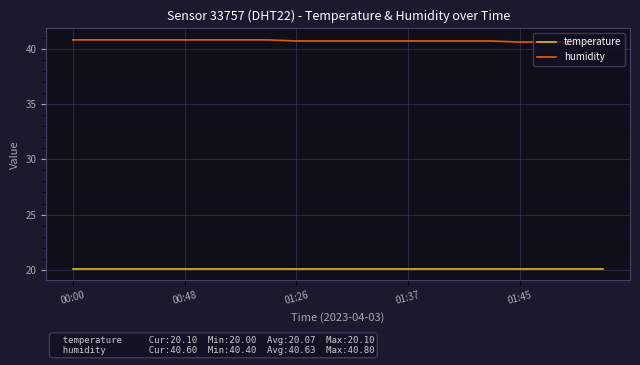

Reading left to right, extract all data points from this chart.

temperature: 20.1	20.1	20.1	20.1	20.1	20.1	20.1	20.1	20.1	20.1	20.1	20.1	20.1	20.1	20.1	20.1	20.1	20.1	20.1	20.1
humidity: 40.8	40.8	40.8	40.8	40.8	40.8	40.8	40.8	40.7	40.7	40.7	40.7	40.7	40.7	40.7	40.7	40.6	40.6	40.6	40.7